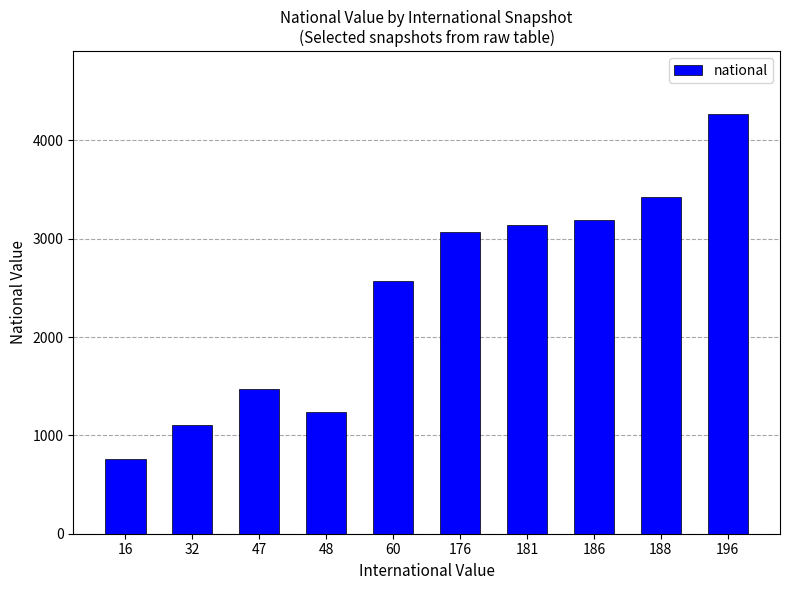

List the labels in order of value, largest first.

196, 188, 186, 181, 176, 60, 47, 48, 32, 16